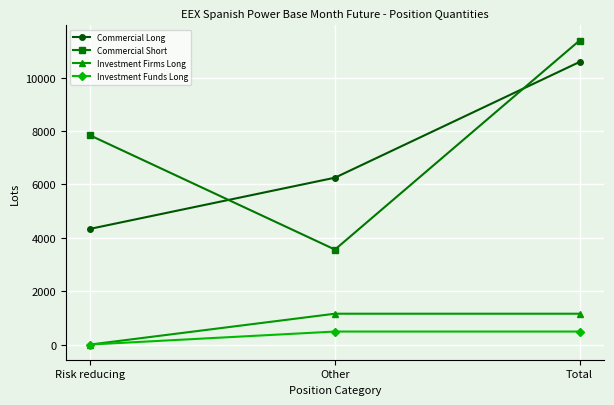

Count the number of categories in the chart.

3